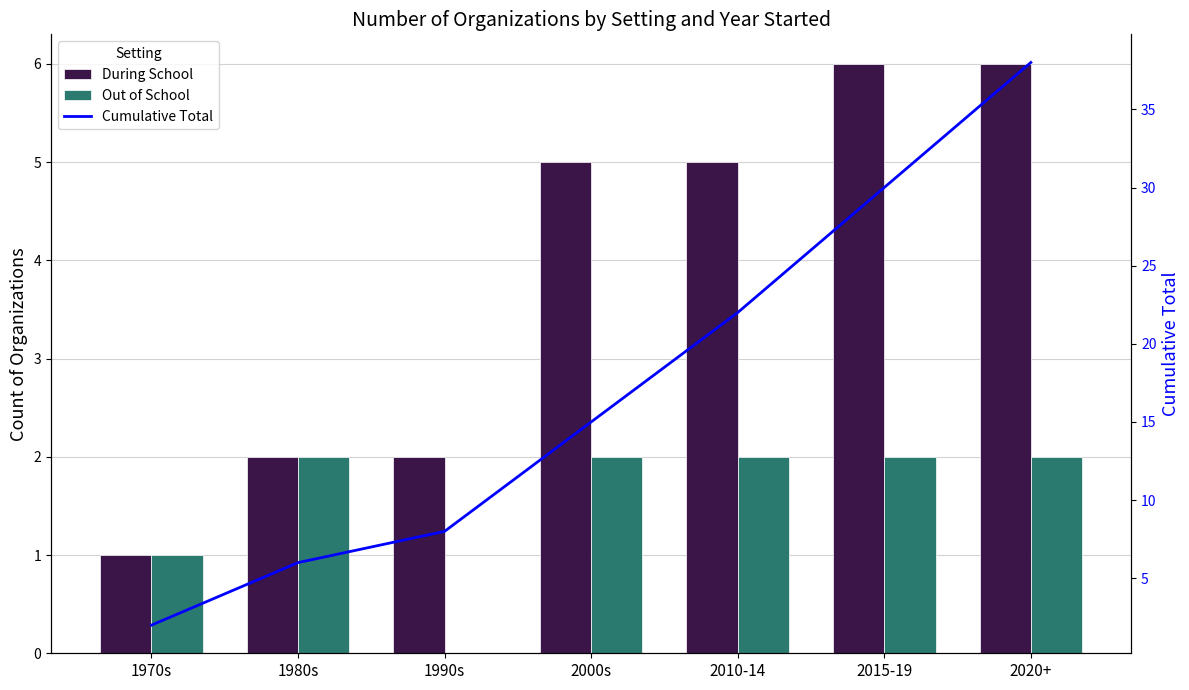

Rank the categories by Out of School value from lowest to highest.

1990s, 1970s, 1980s, 2000s, 2010-14, 2015-19, 2020+